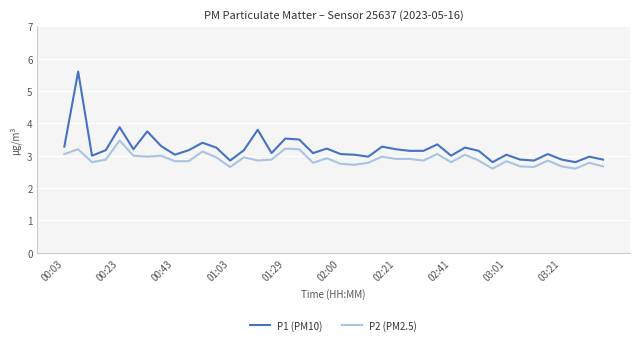

Rank the series by their average value, from lowest to highest.

P2 (PM2.5), P1 (PM10)